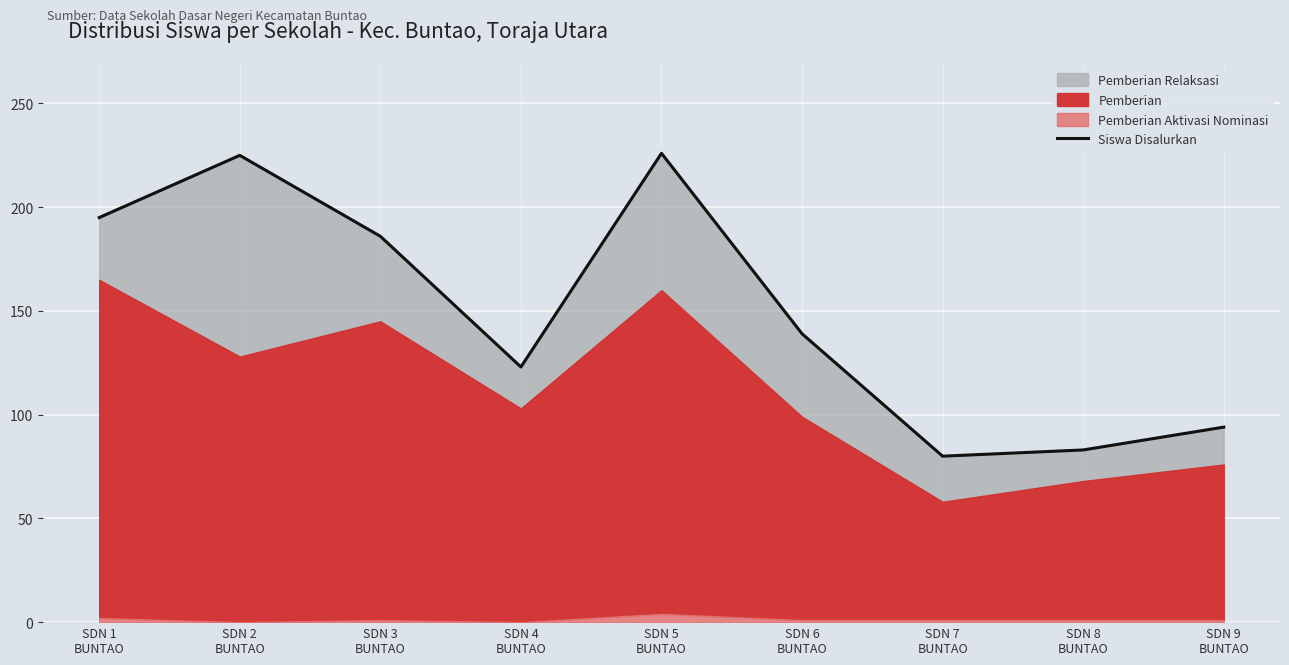

What is the difference between the maximum and minimum values?

146